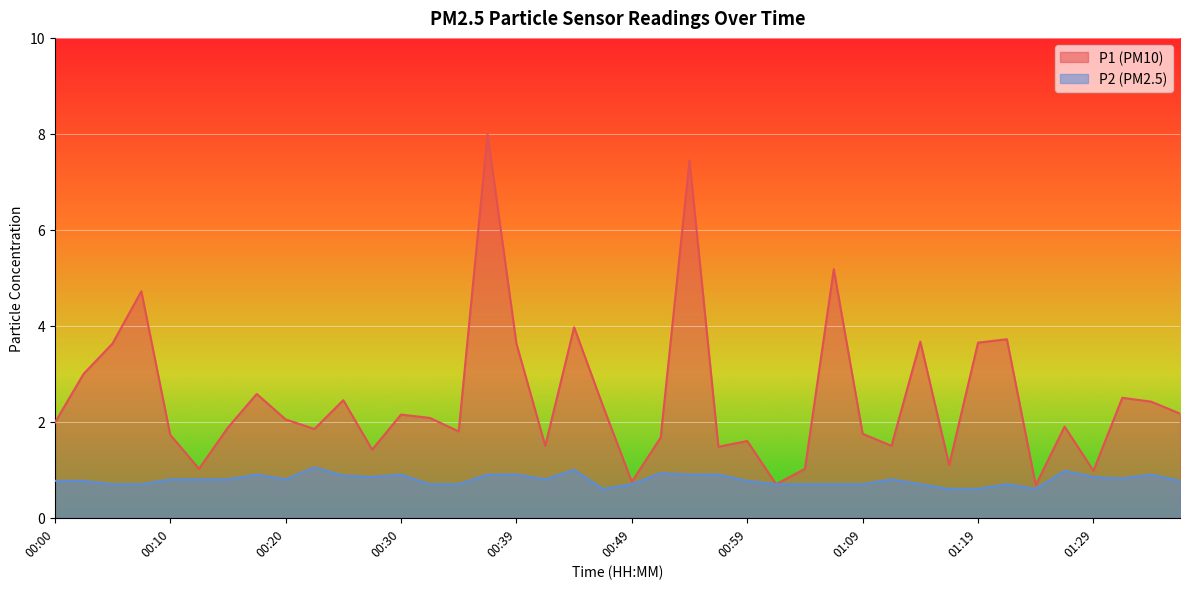

At which category is the sum across all series the highest?

00:37